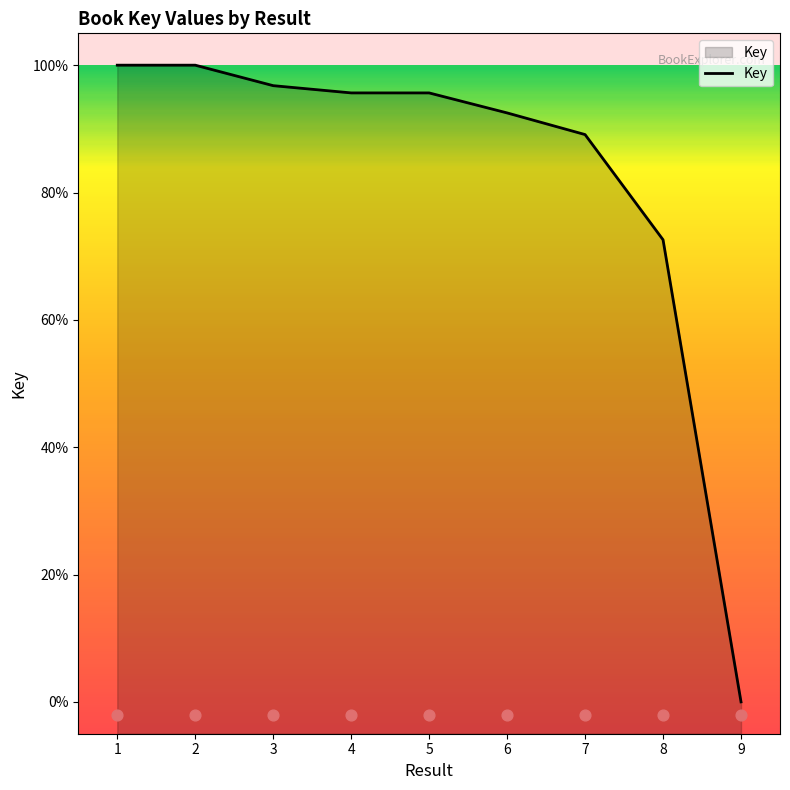

What is the change in value from 2 to 6?

-7.5